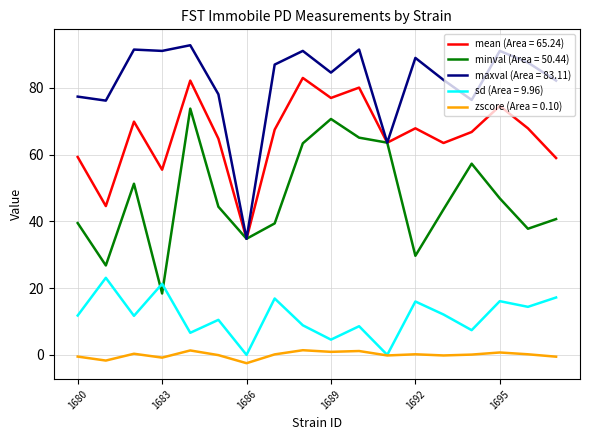

Rank the series by their maximum value, from highest to lowest.

maxval (Area = 83.11), mean (Area = 65.24), minval (Area = 50.44), sd (Area = 9.96), zscore (Area = 0.10)